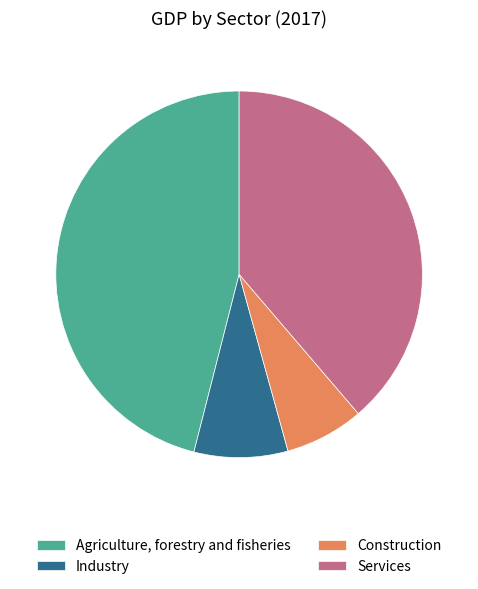

Is it true that Industry is 1% of the pie?

False